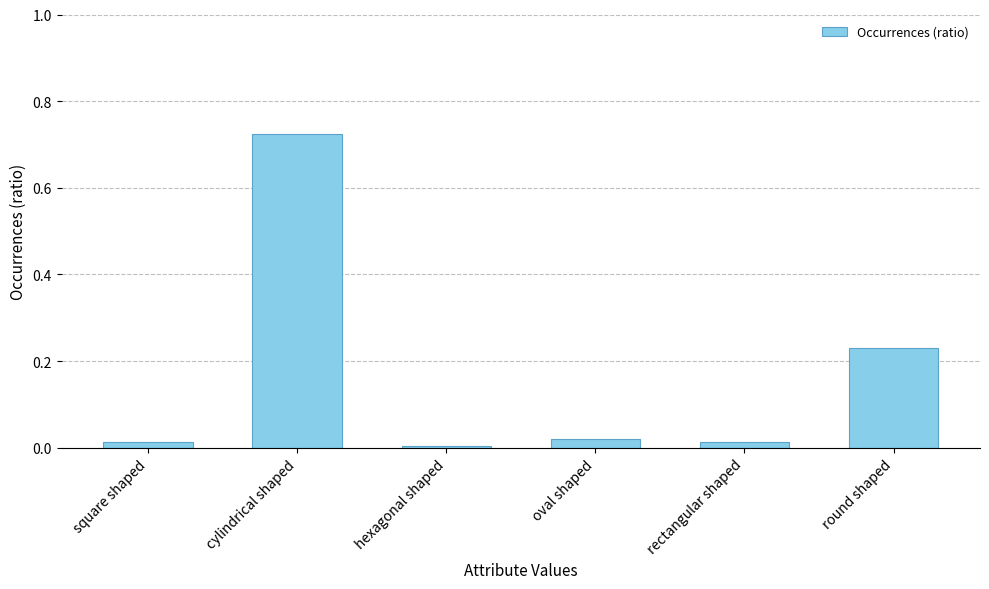

The value at square shaped is 0.0. True or false?

True